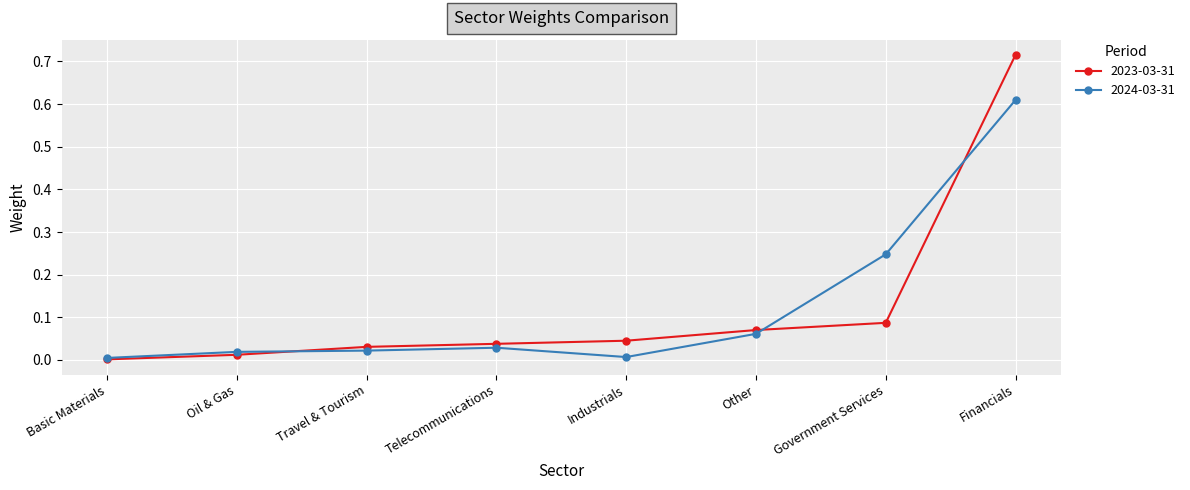

Rank the categories by 2023-03-31 value from lowest to highest.

Basic Materials, Oil & Gas, Travel & Tourism, Telecommunications, Industrials, Other, Government Services, Financials